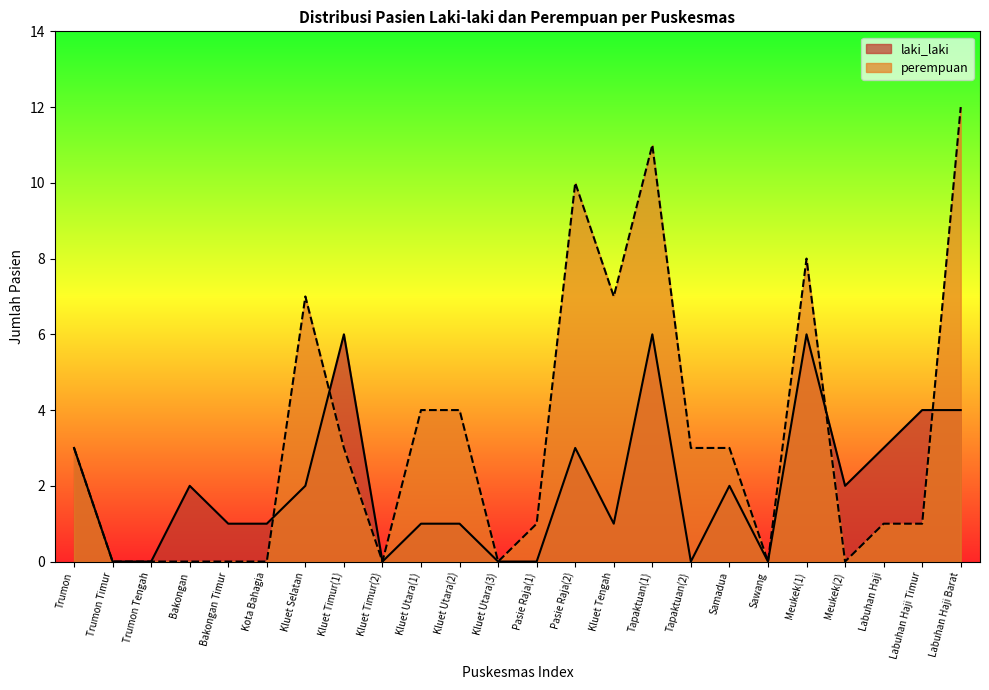

Reading left to right, extract all data points from this chart.

laki_laki: Trumon=3	Trumon Timur=0	Trumon Tengah=0	Bakongan=2	Bakongan Timur=1	Kota Bahagia=1	Kluet Selatan=2	Kluet Timur(1)=6	Kluet Timur(2)=0	Kluet Utara(1)=1	Kluet Utara(2)=1	Kluet Utara(3)=0	Pasie Raja(1)=0	Pasie Raja(2)=3	Kluet Tengah=1	Tapaktuan(1)=6	Tapaktuan(2)=0	Samadua=2	Sawang=0	Meukek(1)=6	Meukek(2)=2	Labuhan Haji=3	Labuhan Haji Timur=4	Labuhan Haji Barat=4
perempuan: Trumon=3	Trumon Timur=0	Trumon Tengah=0	Bakongan=0	Bakongan Timur=0	Kota Bahagia=0	Kluet Selatan=7	Kluet Timur(1)=3	Kluet Timur(2)=0	Kluet Utara(1)=4	Kluet Utara(2)=4	Kluet Utara(3)=0	Pasie Raja(1)=1	Pasie Raja(2)=10	Kluet Tengah=7	Tapaktuan(1)=11	Tapaktuan(2)=3	Samadua=3	Sawang=0	Meukek(1)=8	Meukek(2)=0	Labuhan Haji=1	Labuhan Haji Timur=1	Labuhan Haji Barat=12